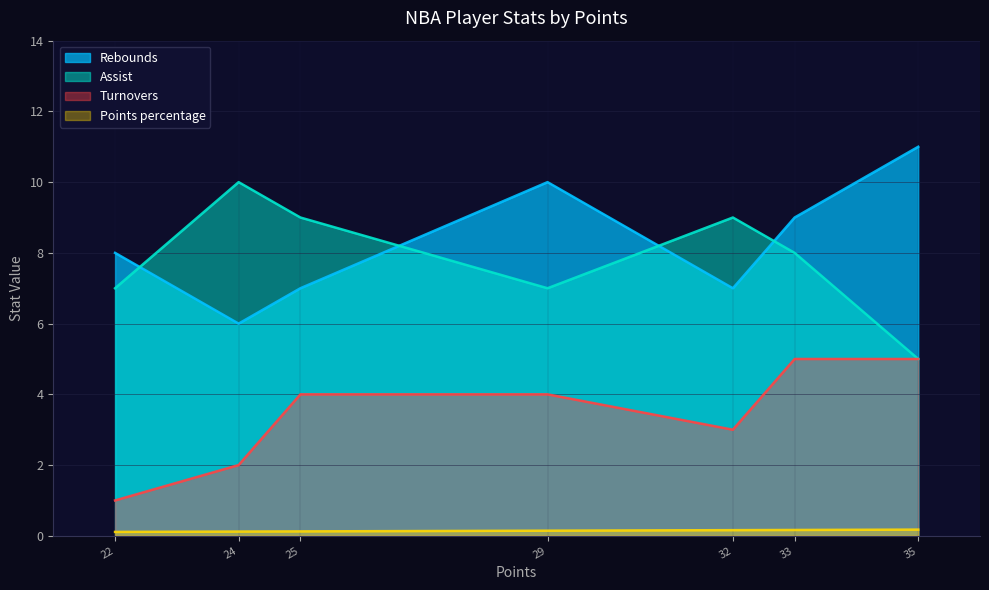

What is the difference between the maximum and minimum values in the Turnovers series?

4.0